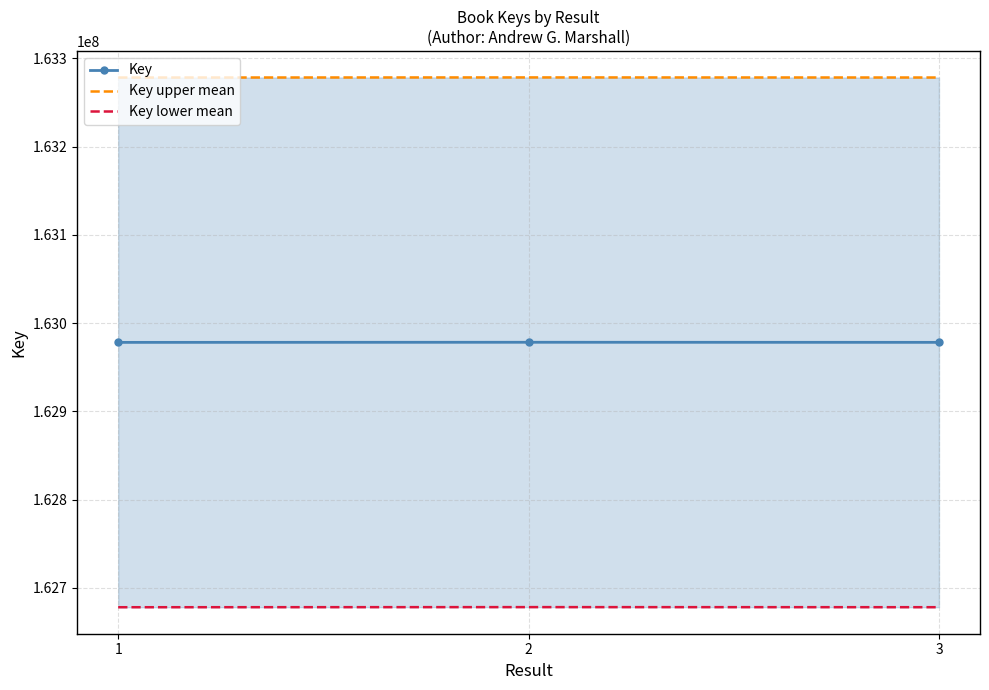

List the series in order of their peak value, lowest first.

Key lower mean, Key, Key upper mean